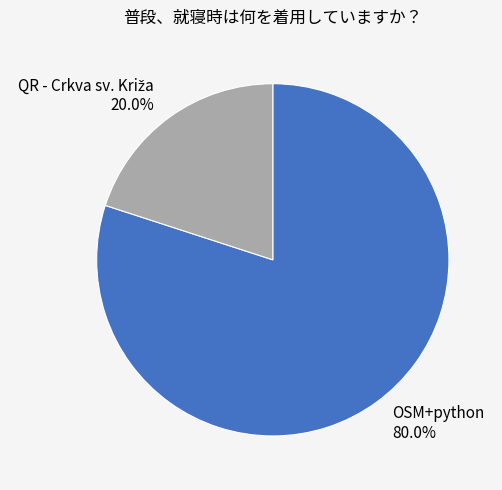

Which slice is the largest?

OSM+python